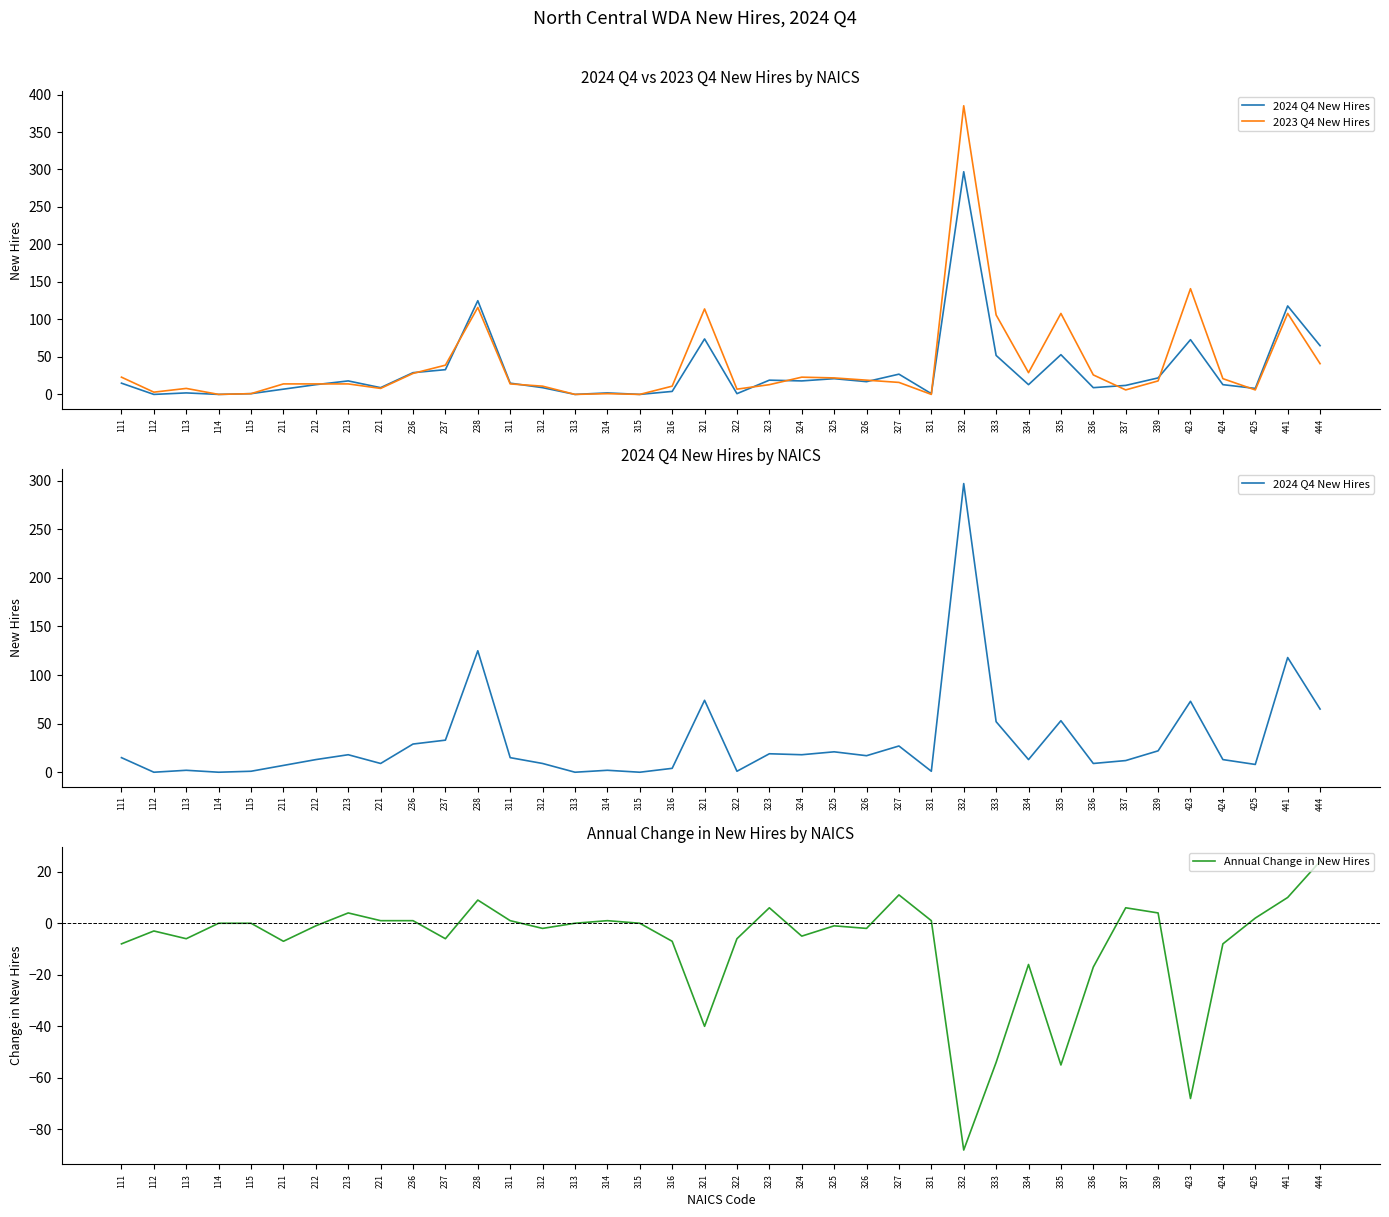

Which category has the highest value across all series?

332